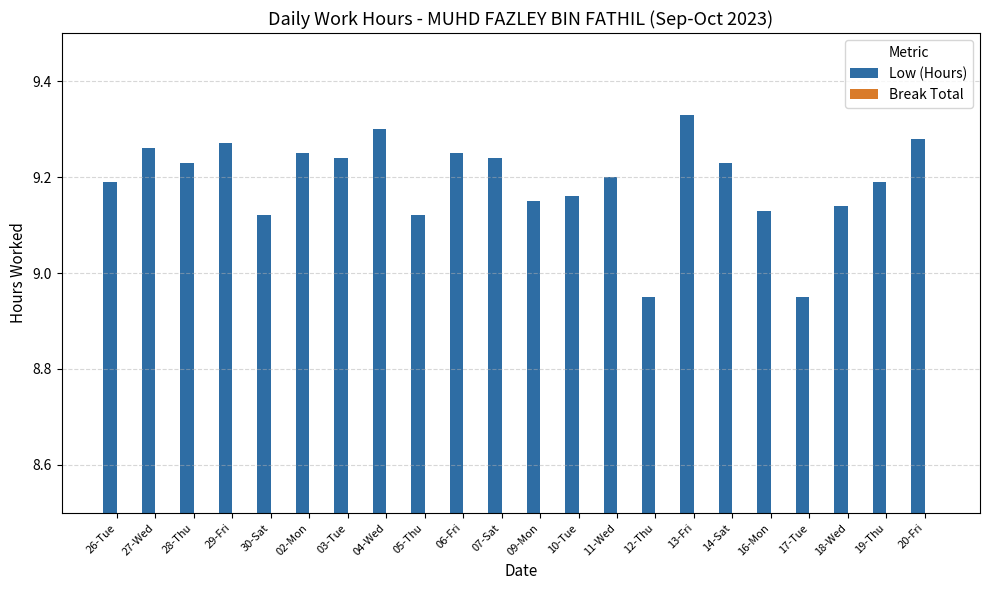

True or false: the data shows 2.2 at 06-Fri.

False